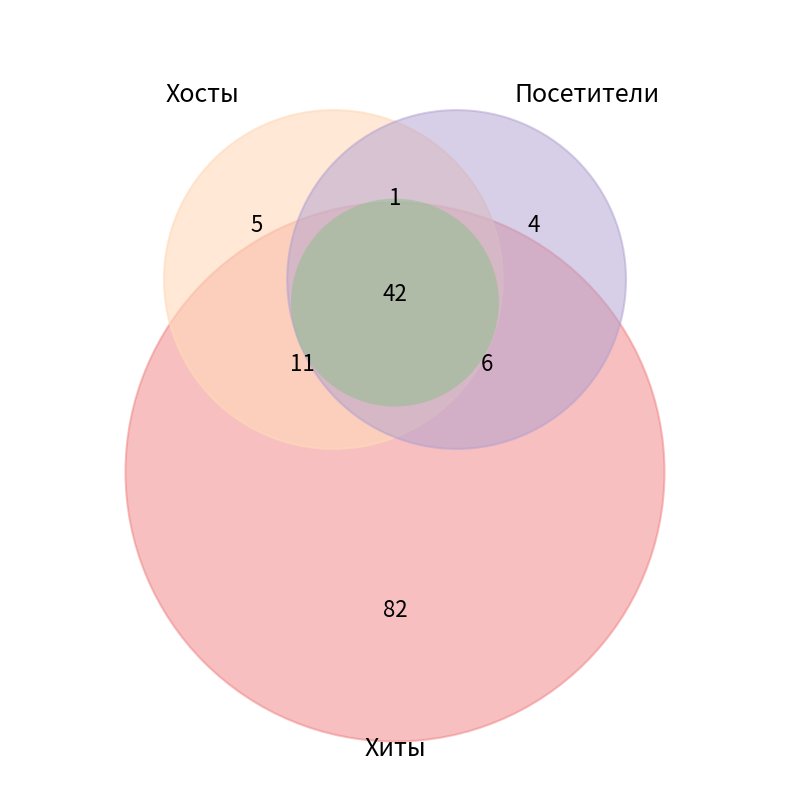

Is it true that 2024-05-11 is 14% of the pie?

False